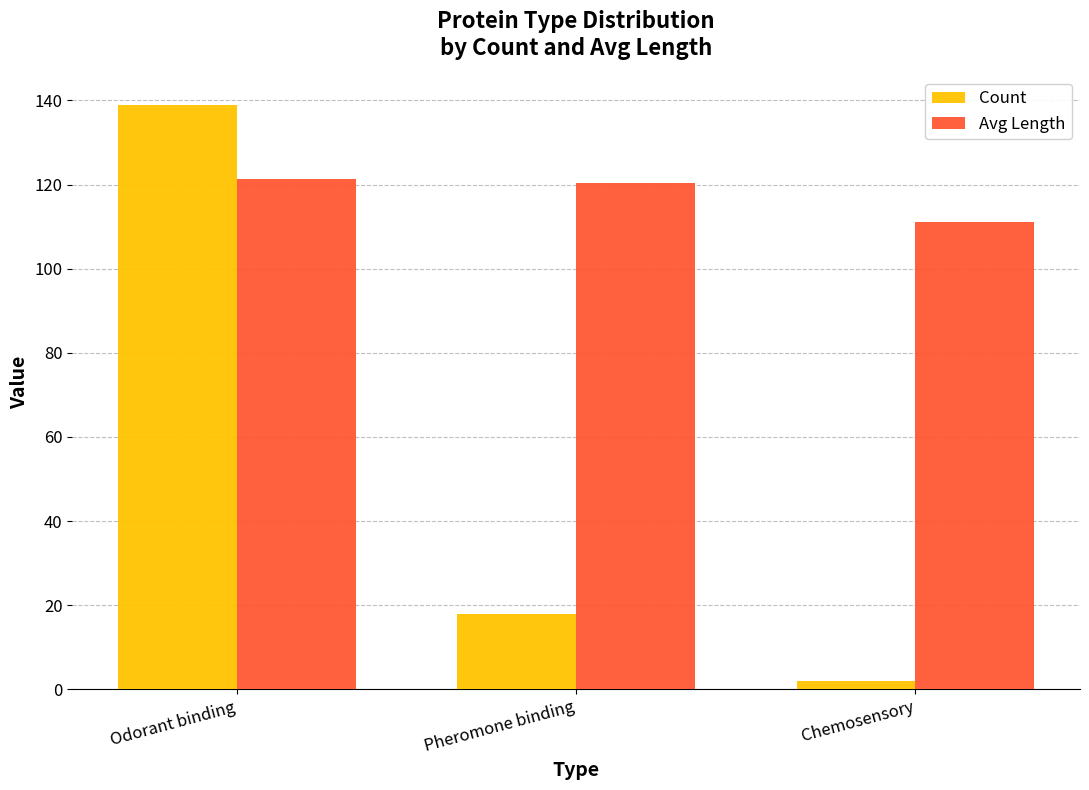

Reading left to right, what are all the values shown in this chart?

Count: 139.0	18.0	2.0
Avg Length: 121.4	120.3	111.0